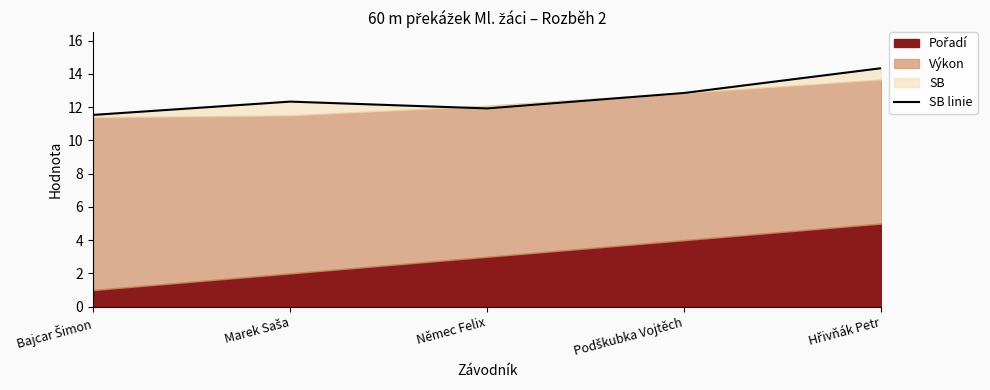

What position from the right is Hřivňák Petr?

1